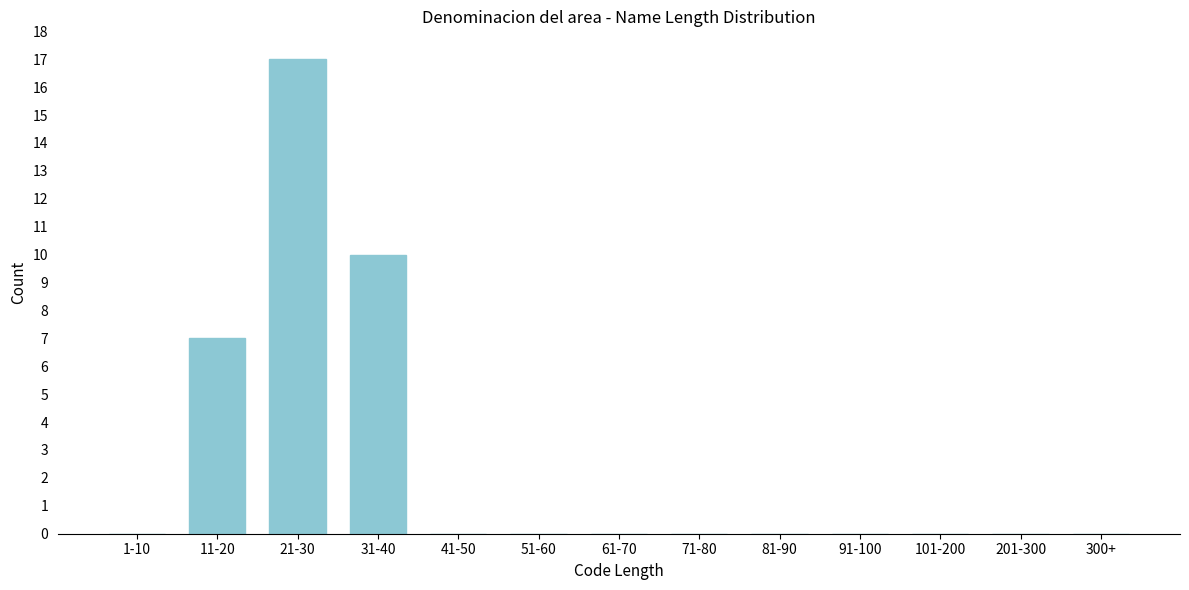

Reading left to right, transcribe all the data shown in this chart.

1-10=0	11-20=7	21-30=17	31-40=10	41-50=0	51-60=0	61-70=0	71-80=0	81-90=0	91-100=0	101-200=0	201-300=0	300+=0